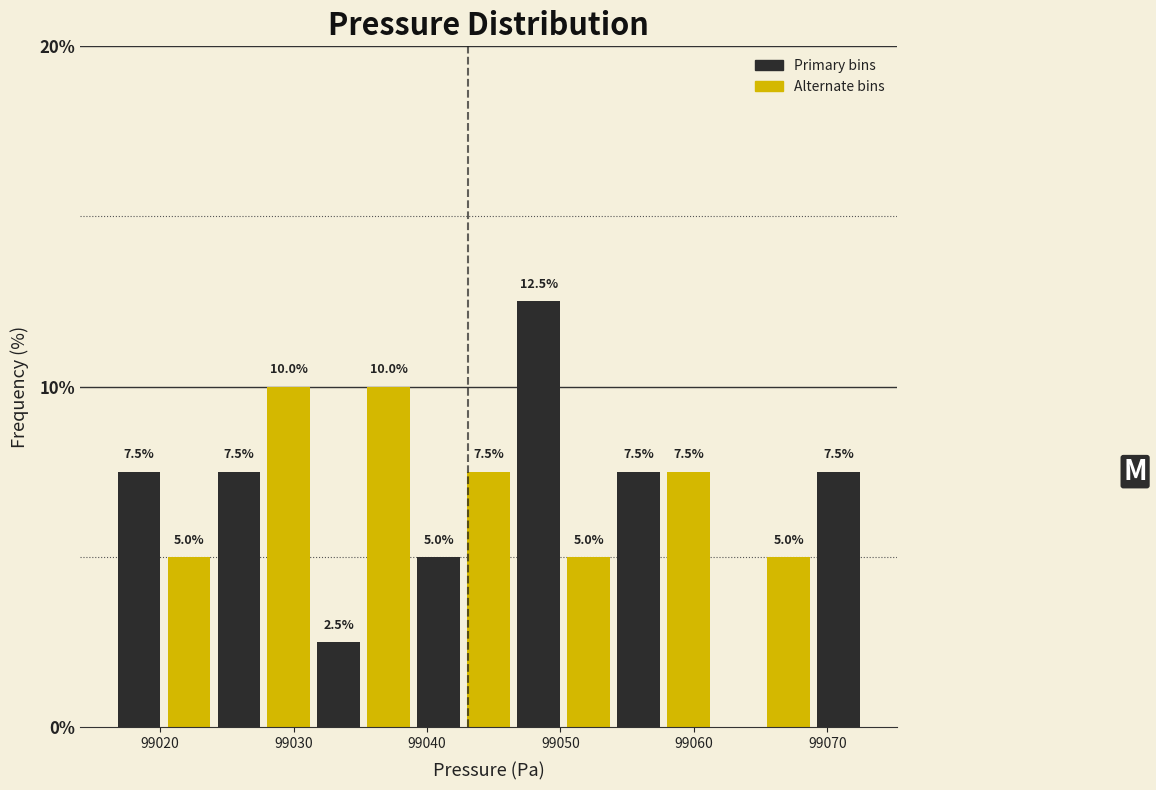

Around what value on the x-axis is the tallest bar? Give the approximate position of its centre, as read against the axis.

99048